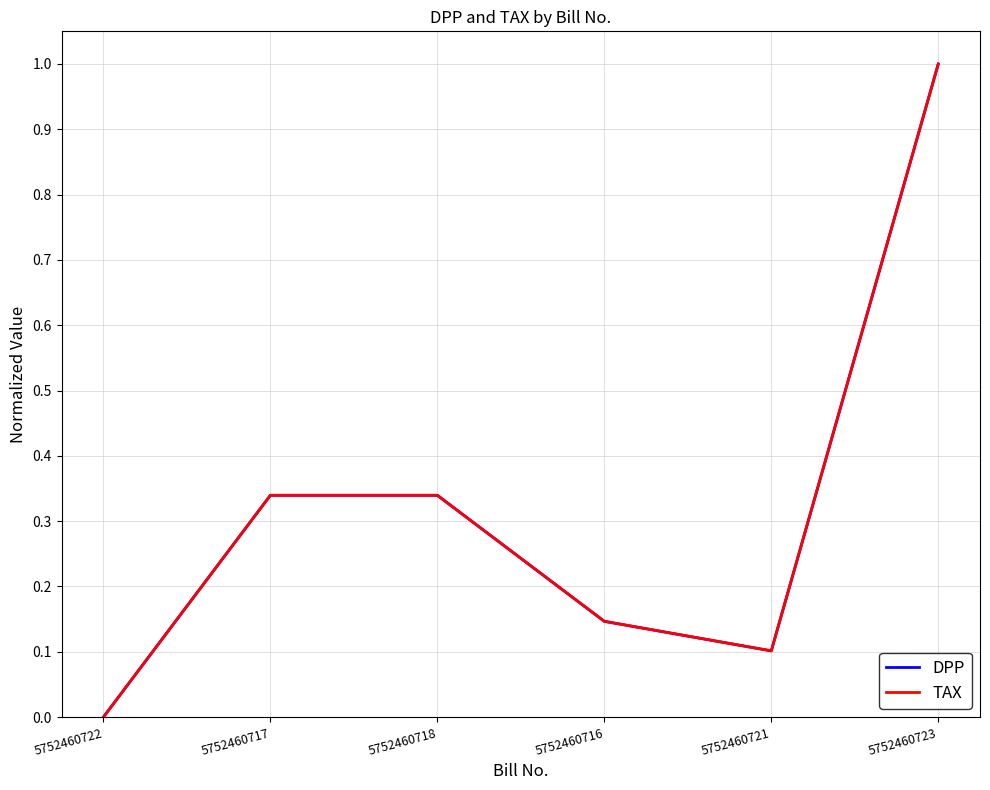

What are all the series names shown in the legend?

DPP, TAX